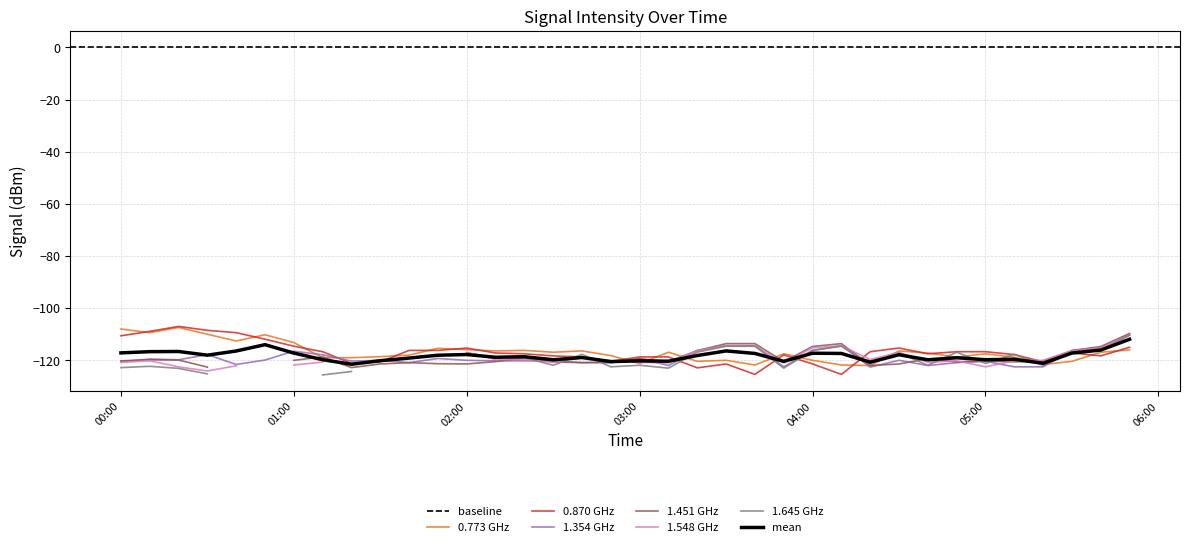

Is it true that mean equals -36.6 at 04:00?

False